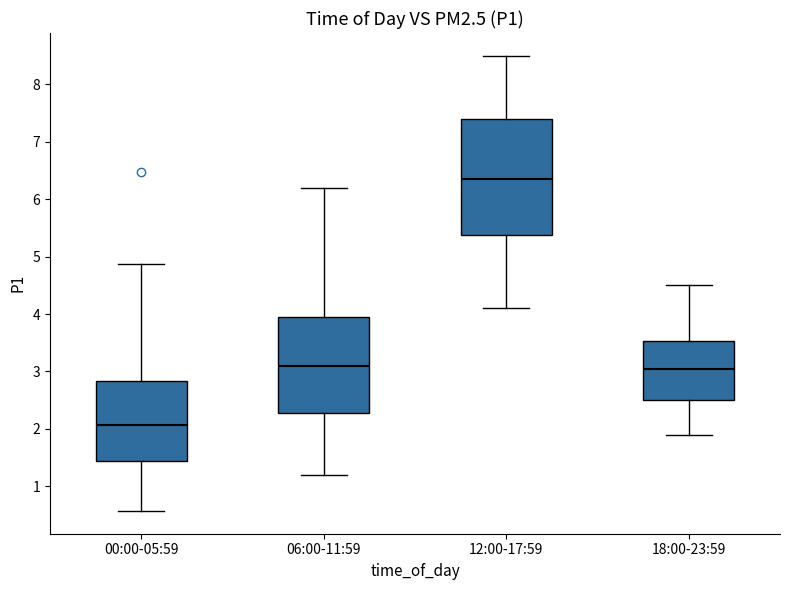

Which box has the lowest median line?

00:00-05:59